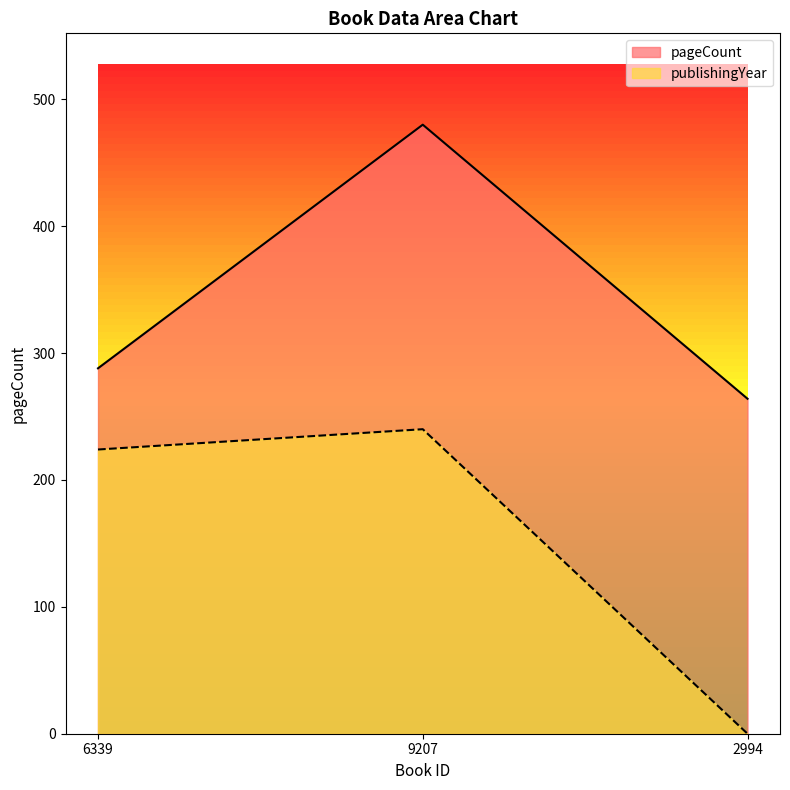

What is the label of the 3rd point from the right?

6339